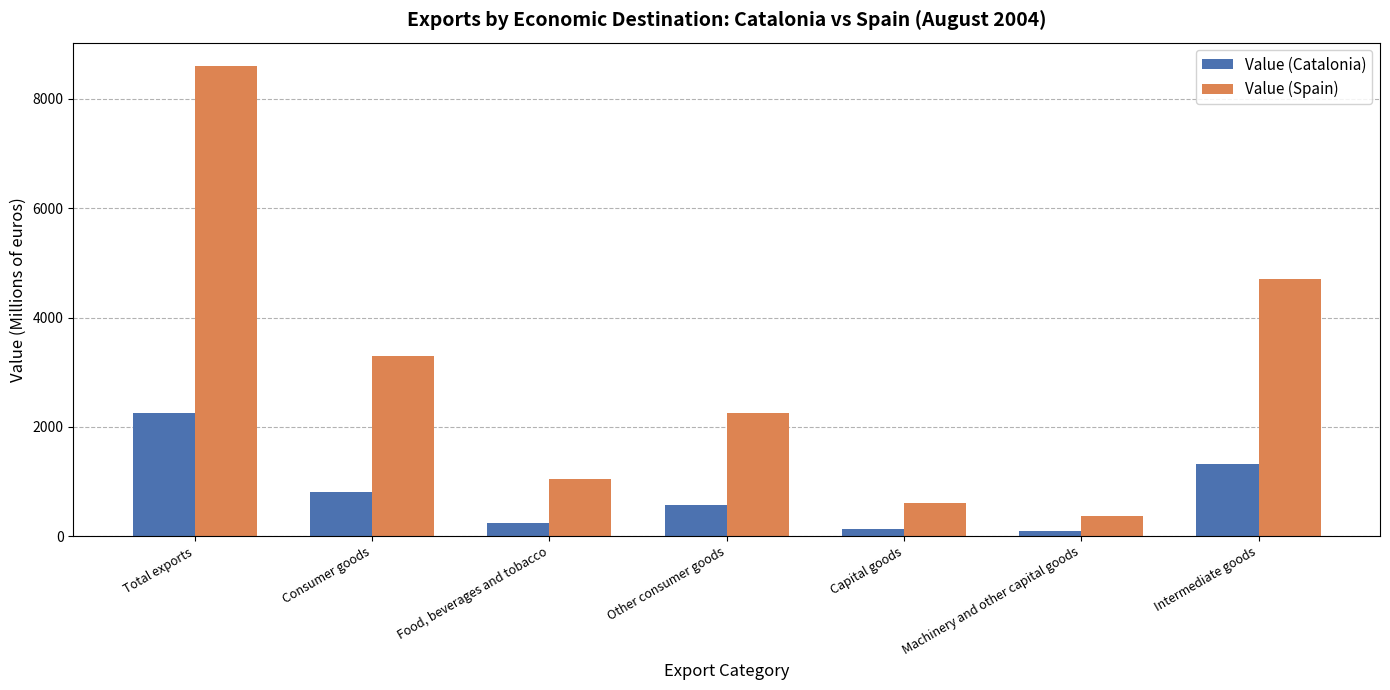

What is the spread (max minus min) of values at Other consumer goods?

1690.2